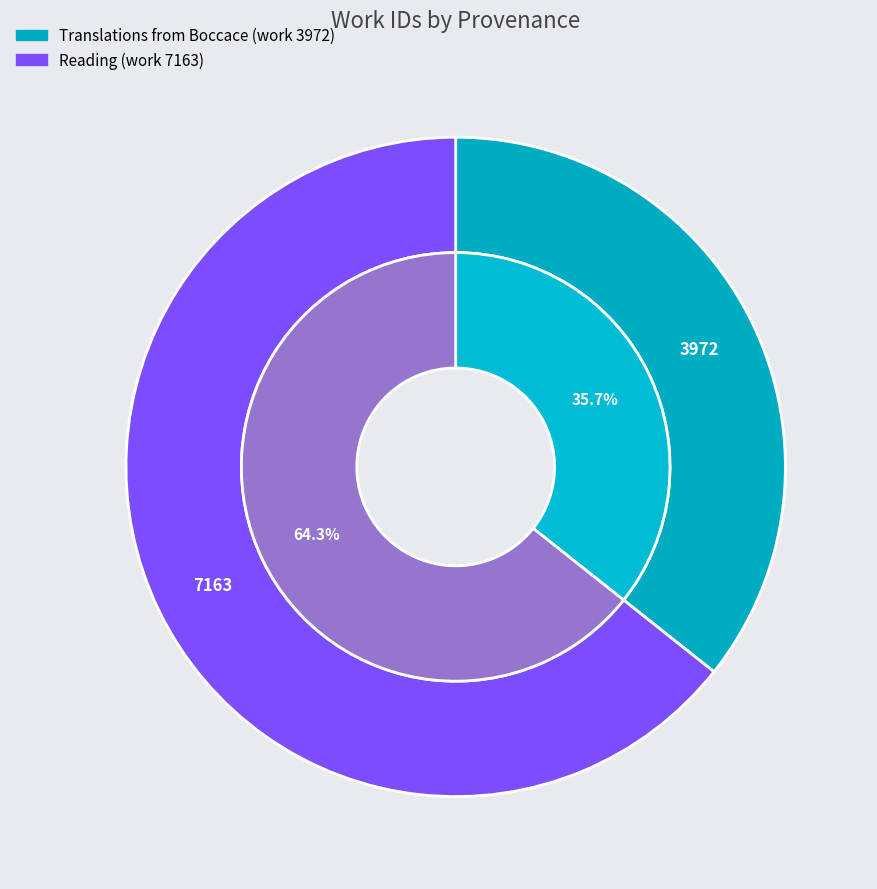

Between Reading (work 7163) and Translations from Boccace (work 3972), which is larger?

Reading (work 7163)